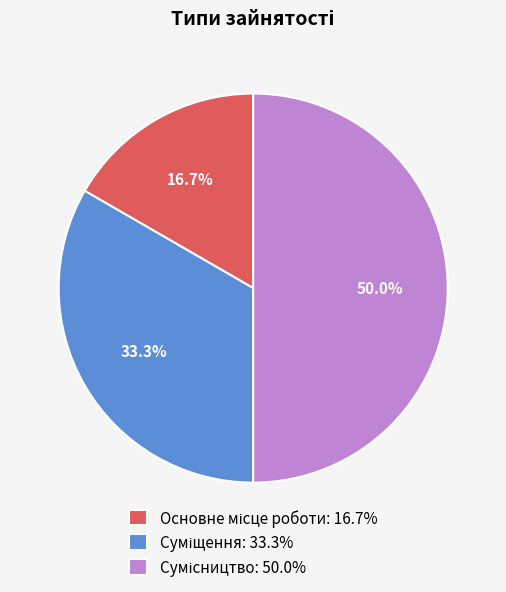

Count the number of slices in the pie.

3